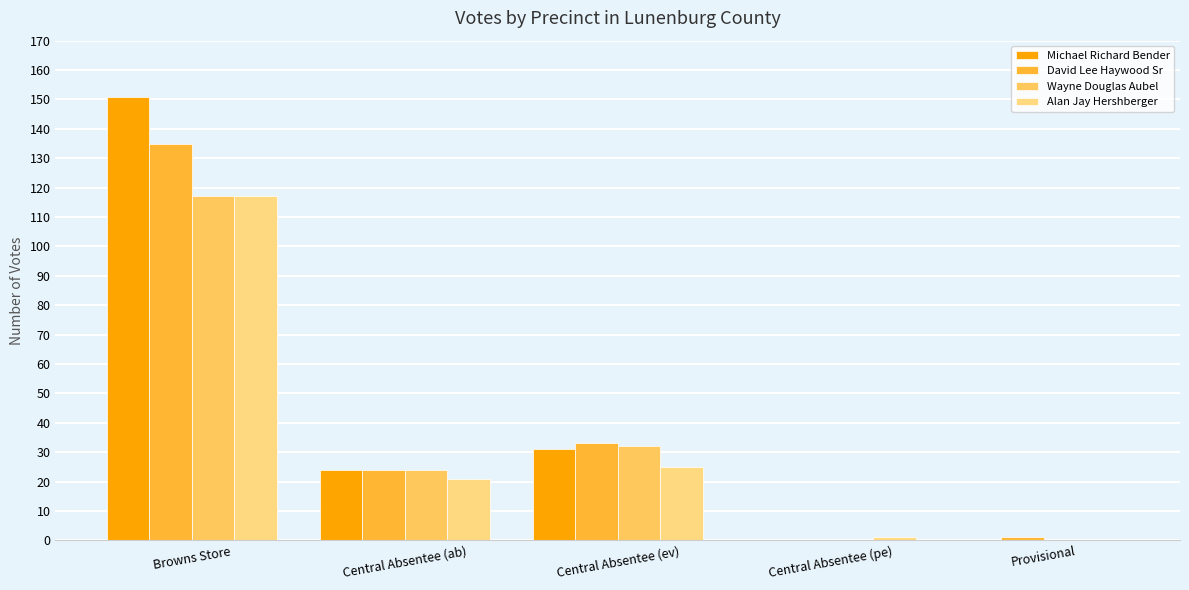

What is the spread (max minus min) of values at Central Absentee (ab)?

3